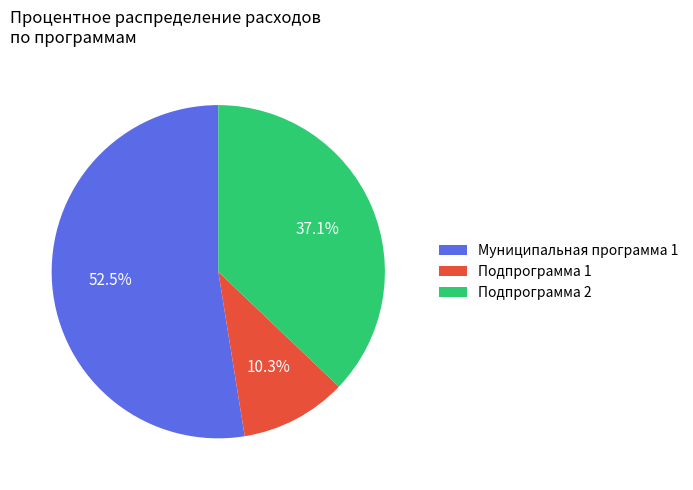

To the nearest percent, what is the average slice percentage?

33%